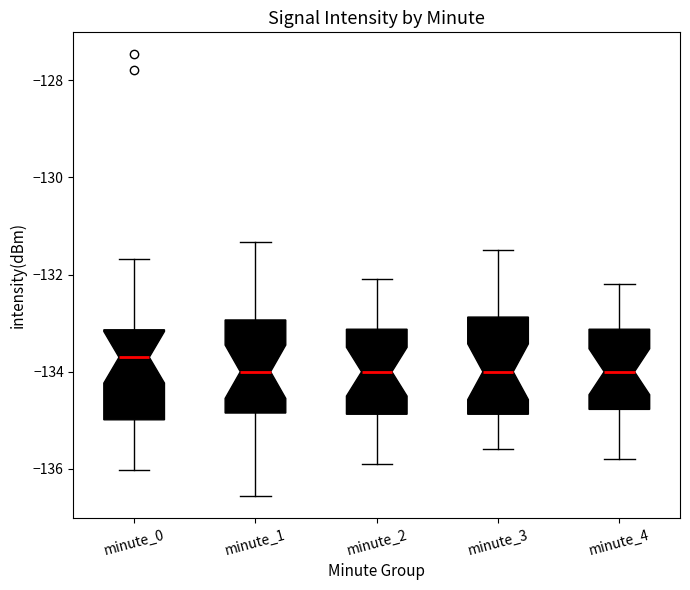

Where is the lower edge of the box for minute_3 on the y-axis? The values are not printed on the chart, so give them approximately, as read against the axis.

-134.8